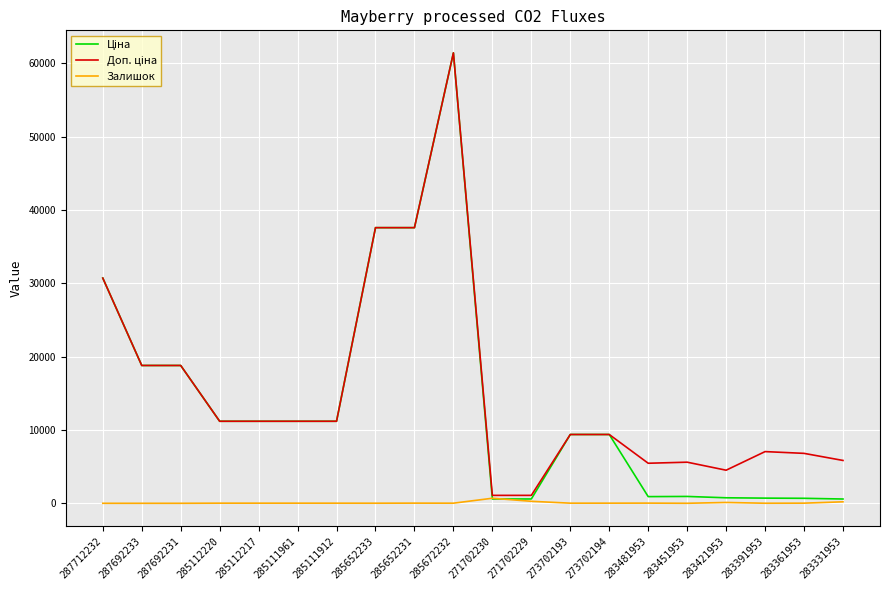

What position from the right is 287692231?

18